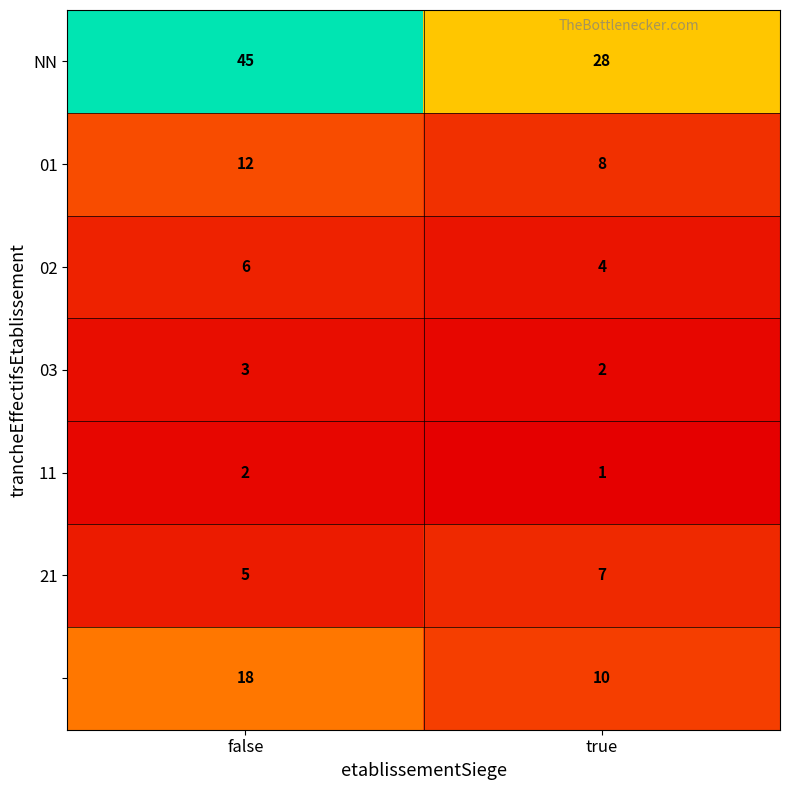

Which category has the highest value across all series?

false